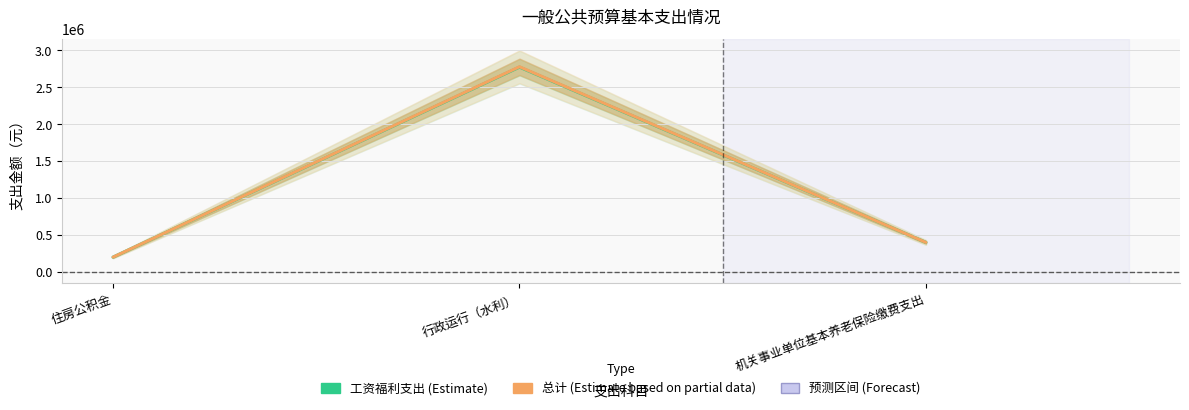

Rank the series by their average value, from lowest to highest.

工资福利支出, 总计